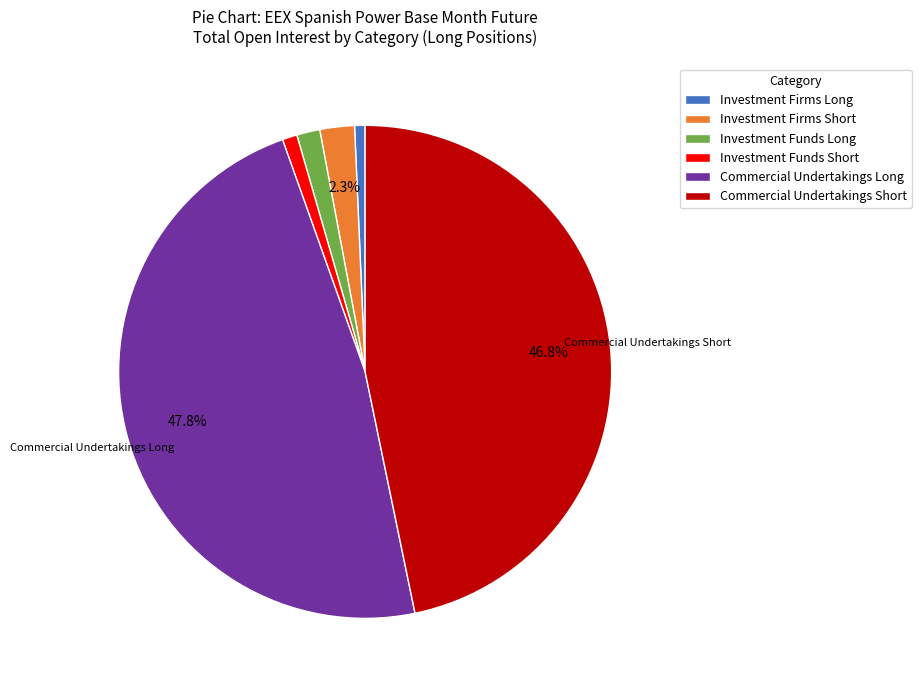

Is Investment Firms Long the majority of the pie?

No